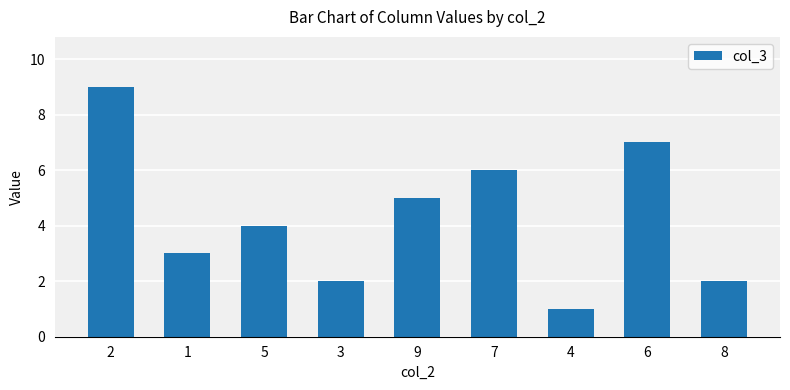

What is the average value?

4